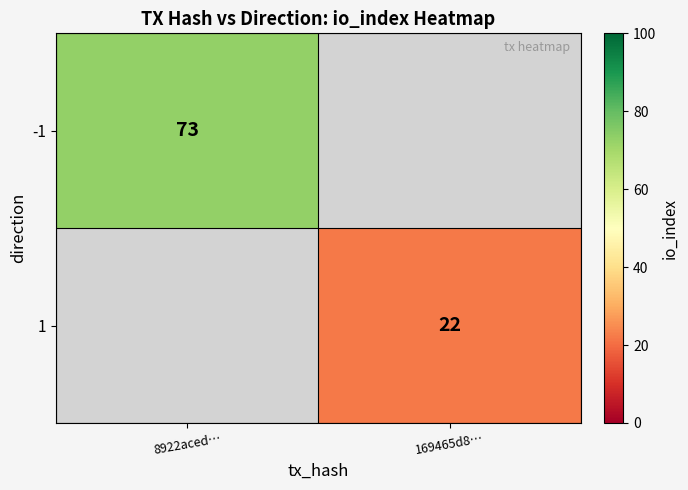

The value of -1 at 8922aced… is 18. True or false?

False